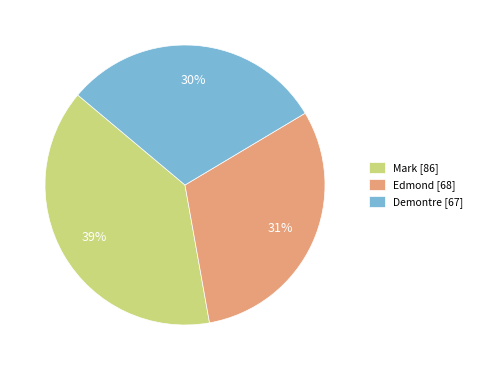

Do Edmond [68] and Mark [86] together represent more than half of the pie?

Yes